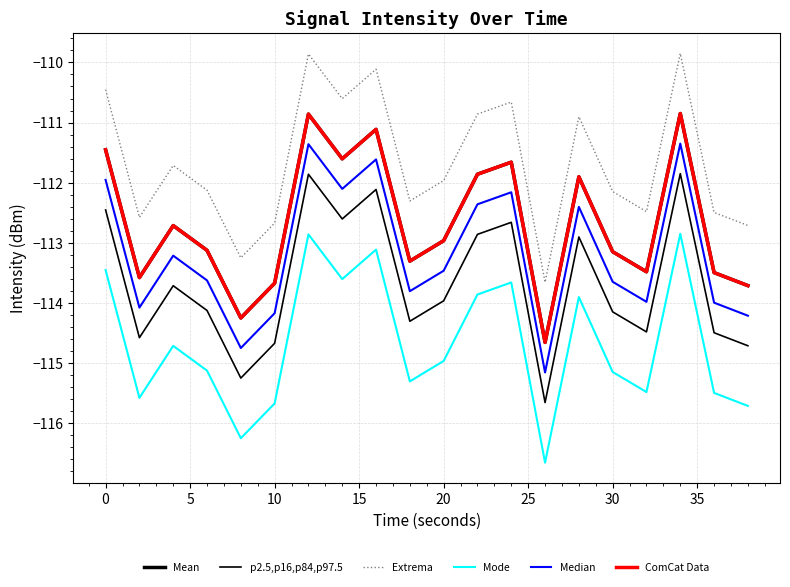

True or false: Extrema and Mean intersect in this chart.

False